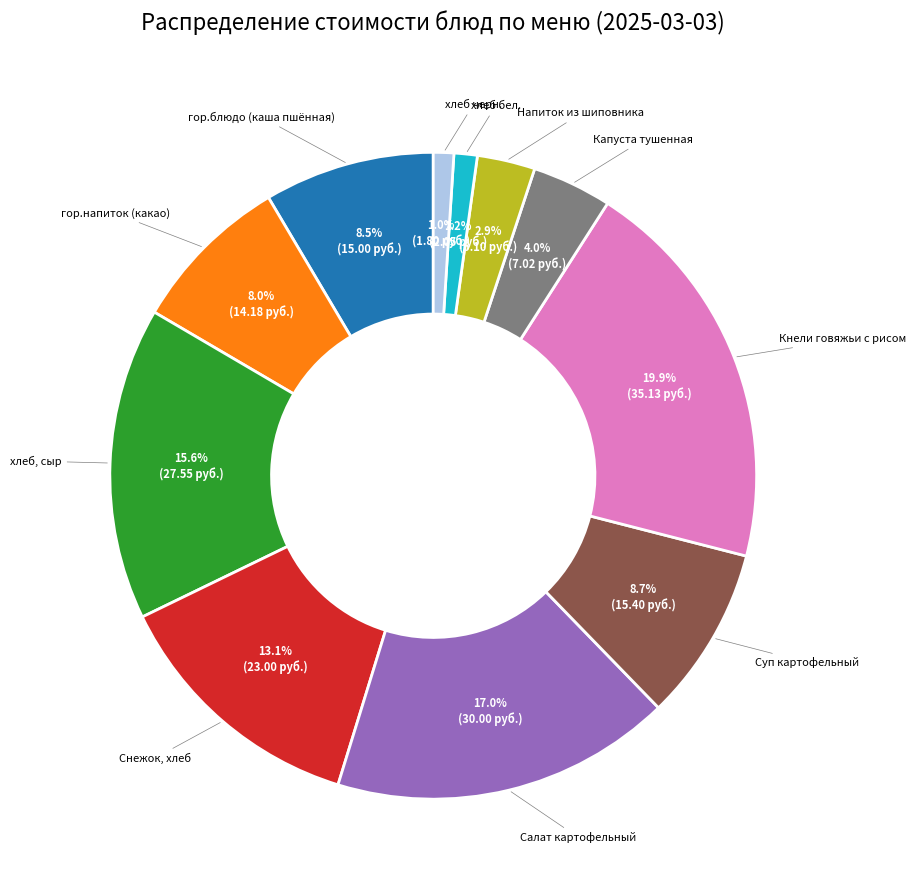

Is there a majority slice in this chart?

No